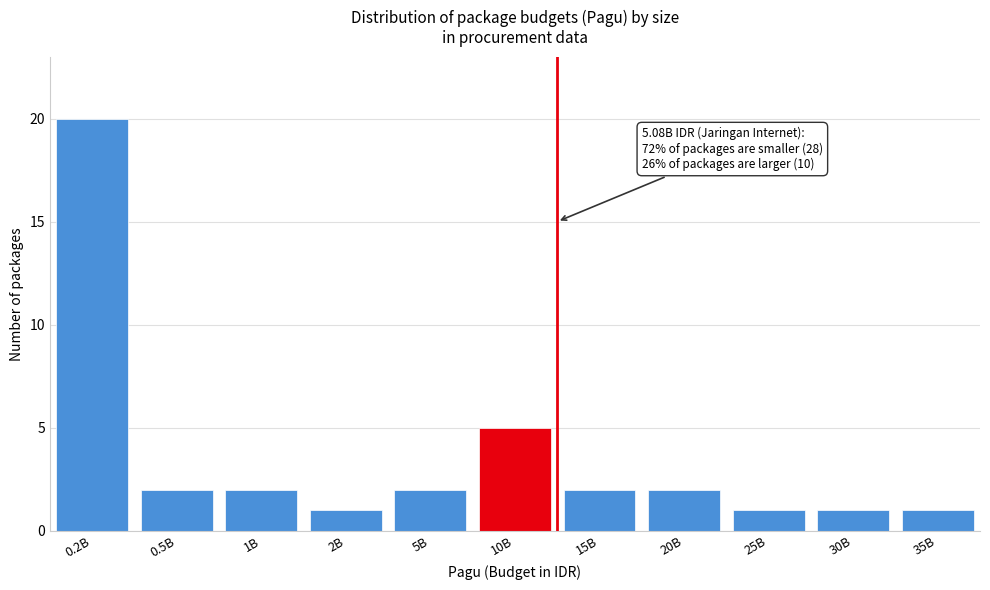

Reading left to right, transcribe all the data shown in this chart.

20	2	2	1	2	5	2	2	1	1	1